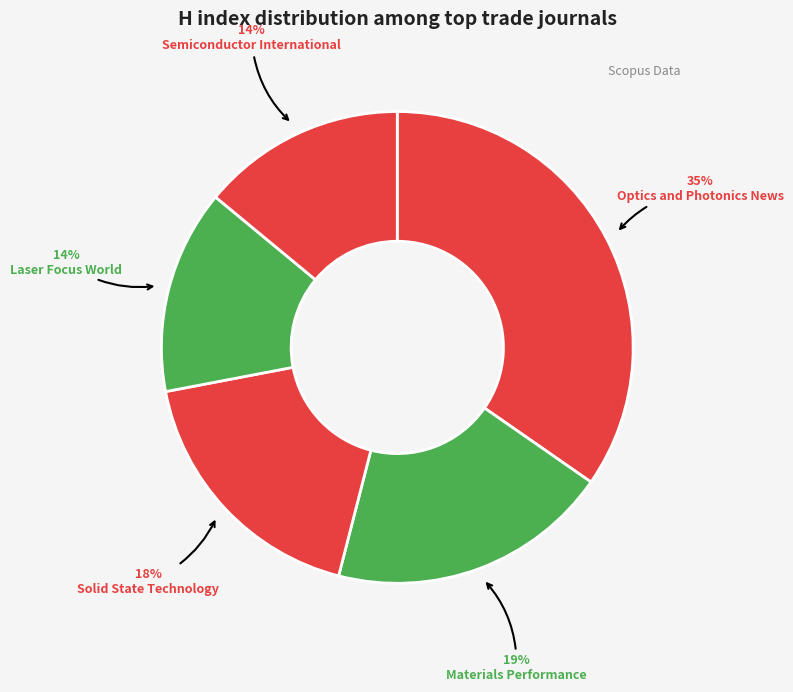

The Laser Focus World slice represents 14% of the pie. True or false?

True